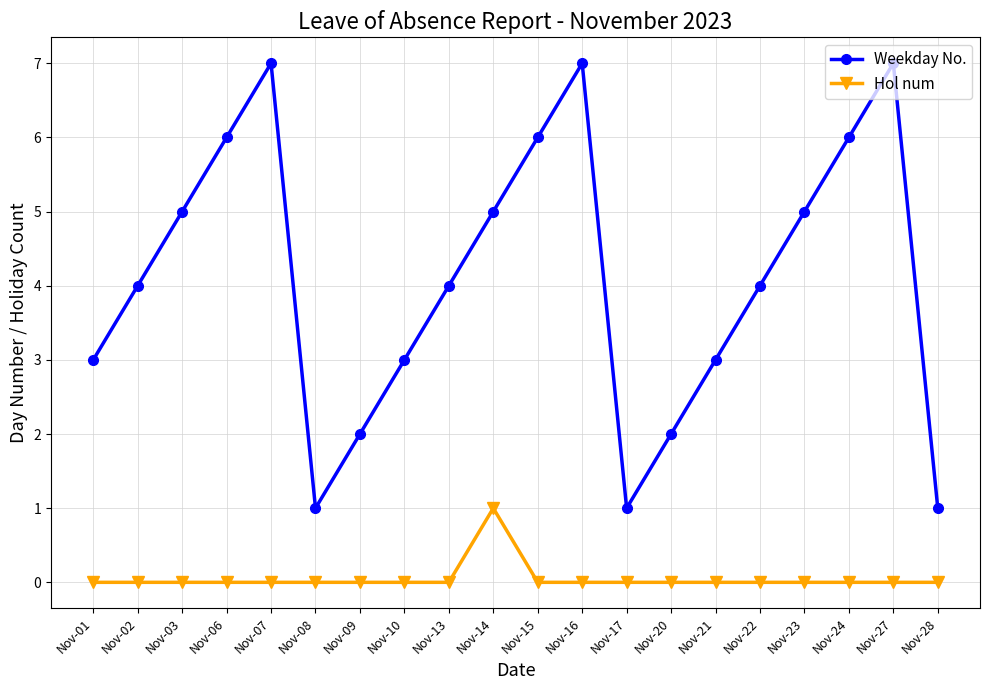

Which series changed the most between Nov-01 and Nov-06?

Weekday No.